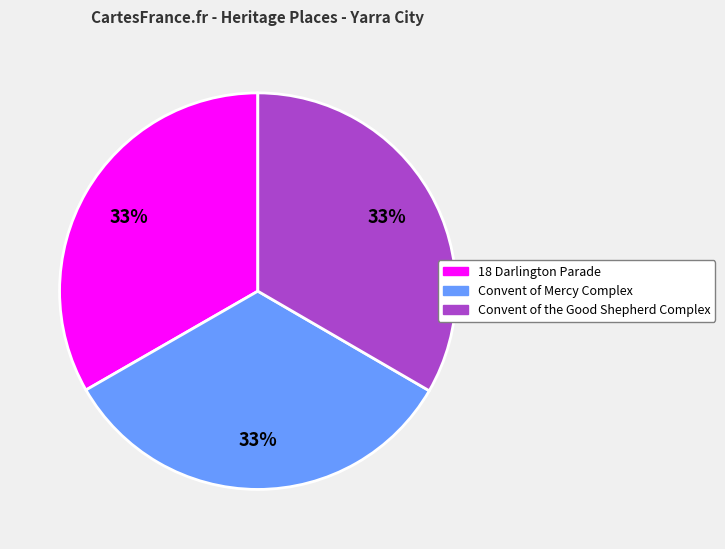

Count the number of slices in the pie.

3